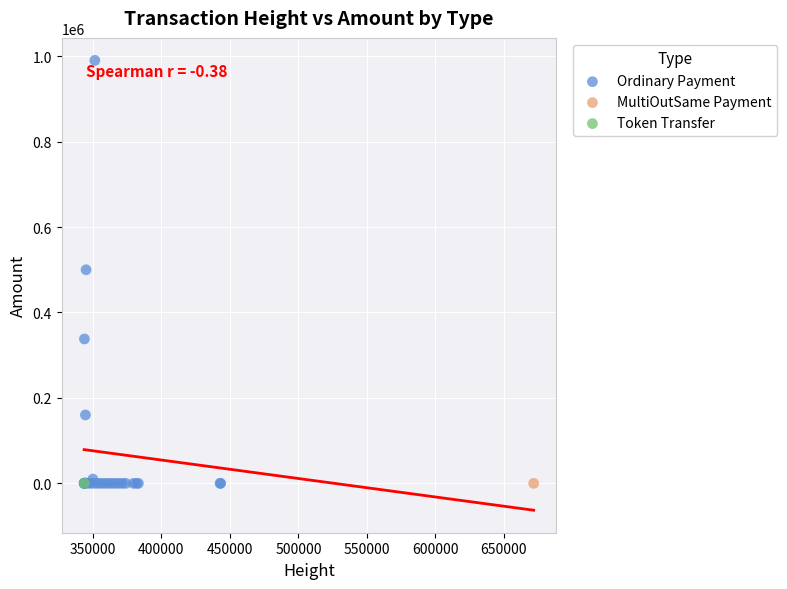

What are all the series names shown in the legend?

Ordinary Payment, MultiOutSame Payment, Token Transfer